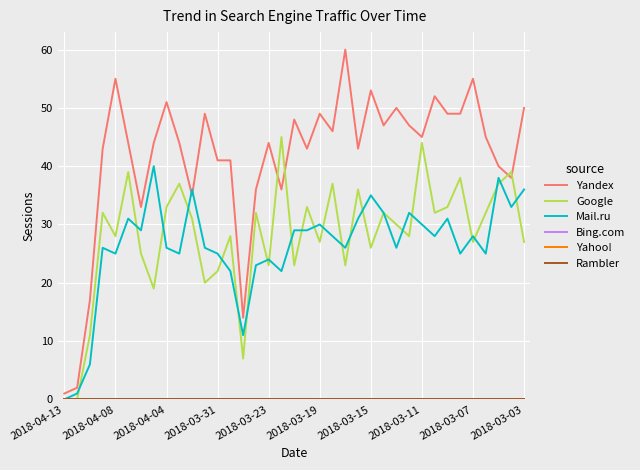

Does the chart have visible grid lines?

Yes